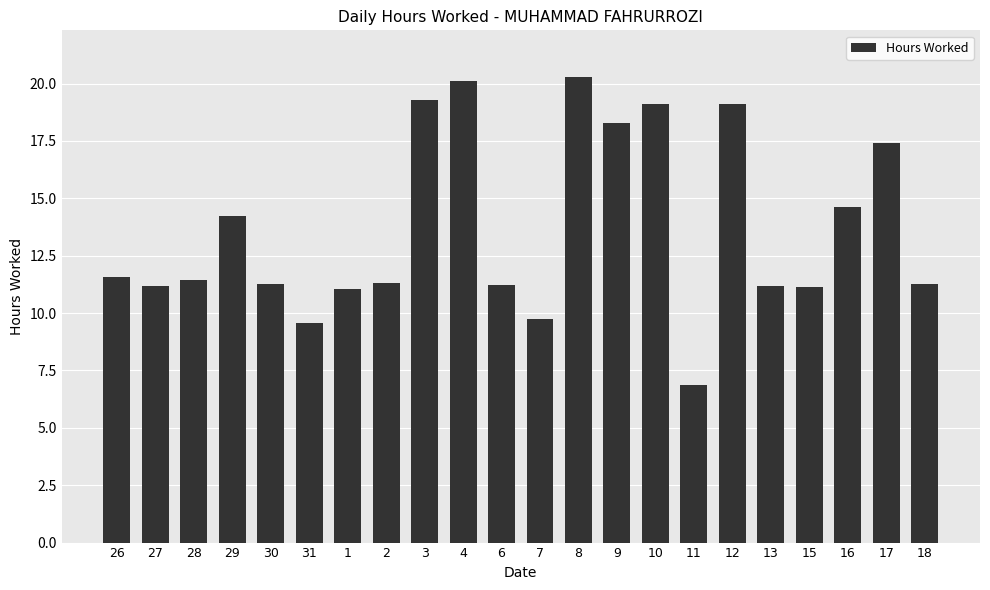

Where is the data nearest to the value 13?

29